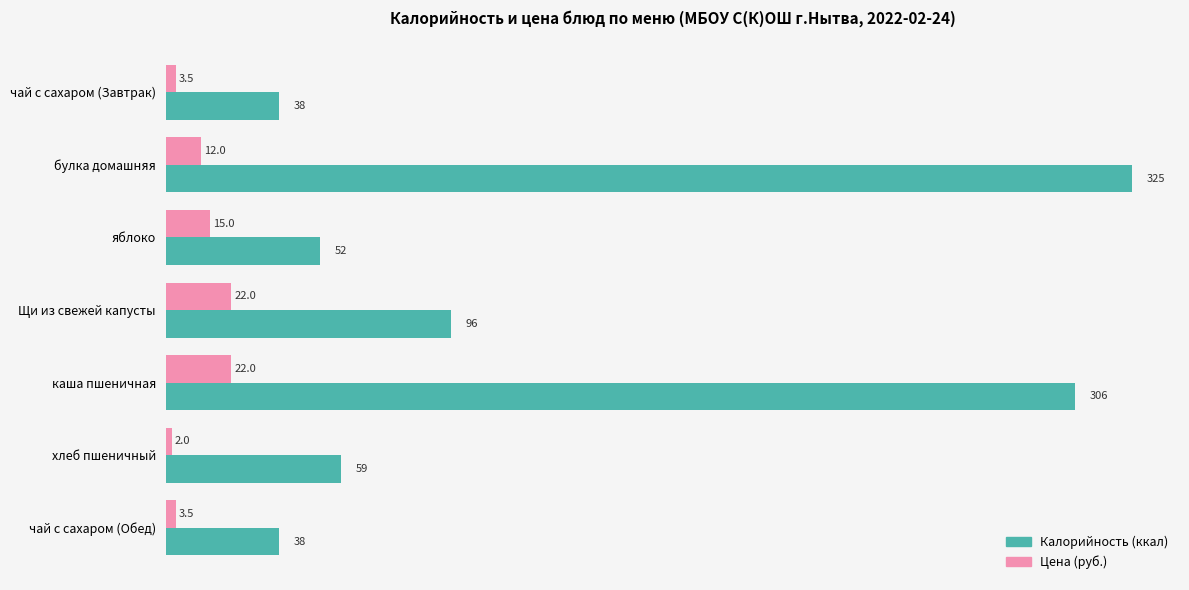

At which category is the sum across all series the highest?

булка домашняя